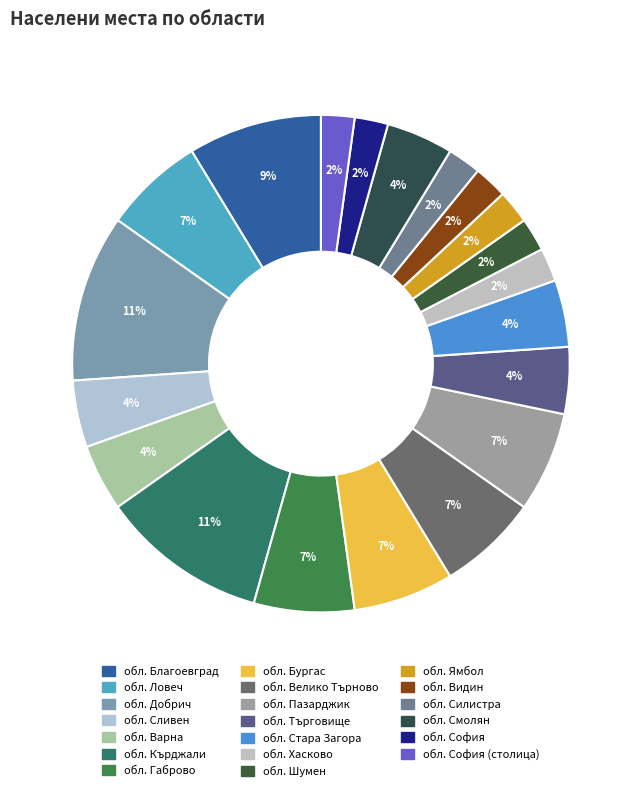

How many segments does this pie chart have?

20